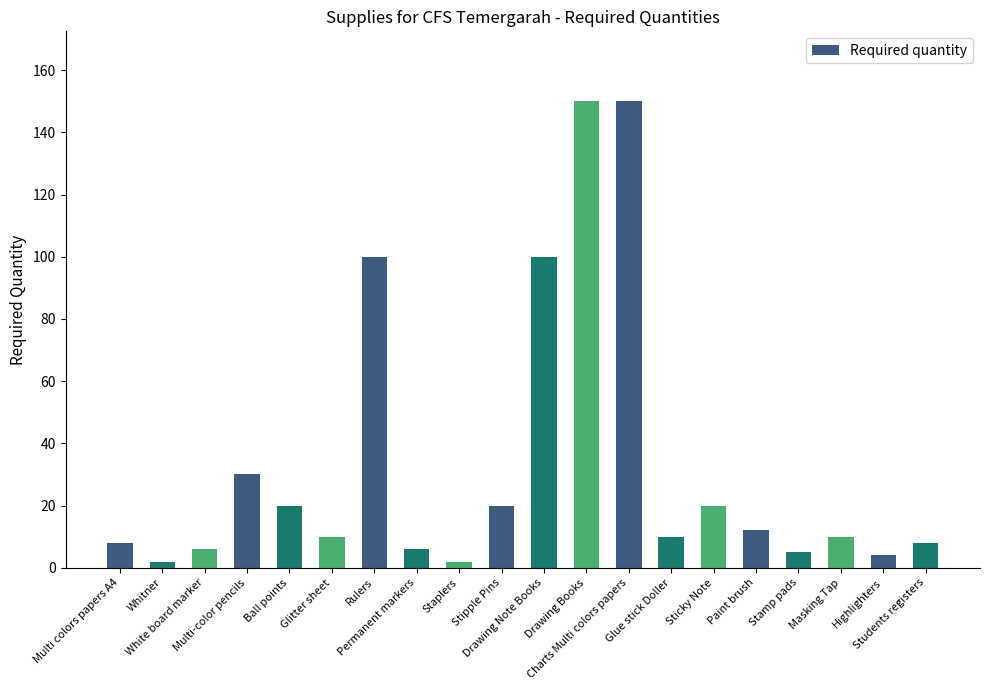

What is the minimum value shown in the chart?

2